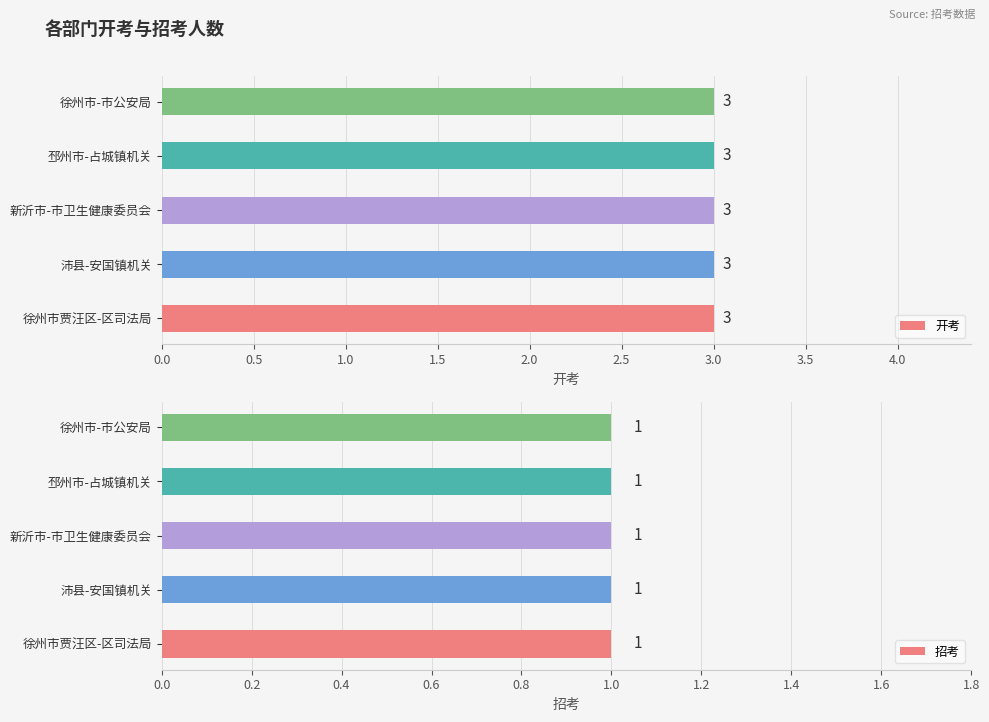

At how many categories does at least one series exceed 1?

5